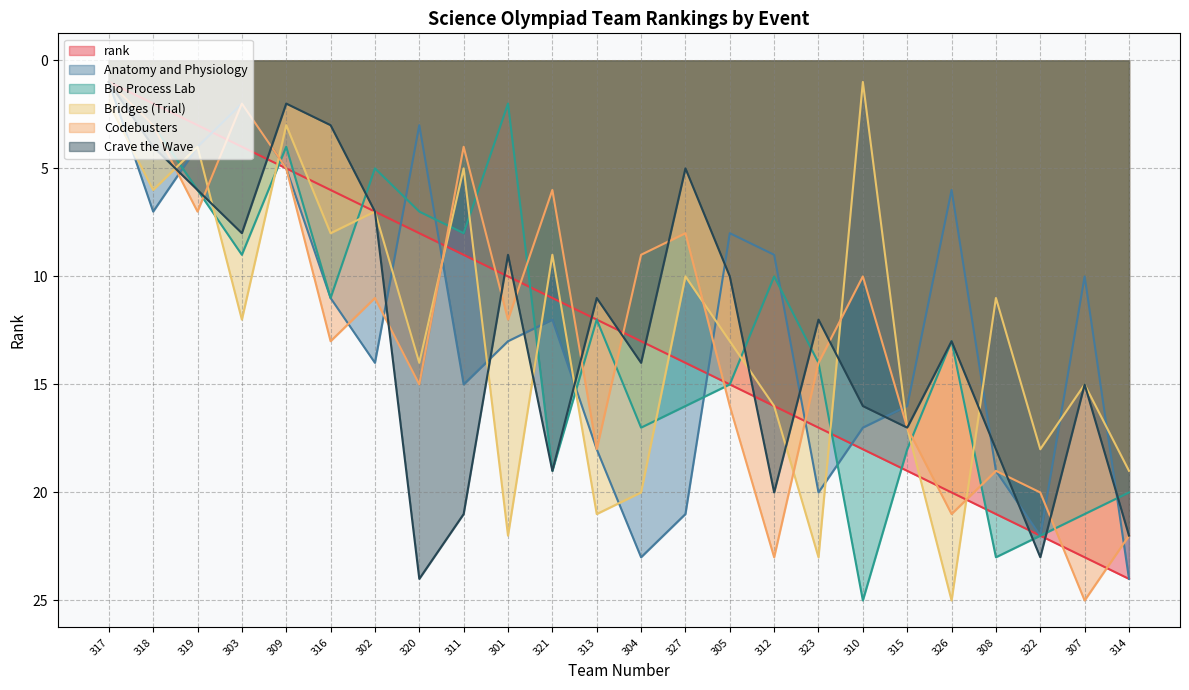

What is the spread (max minus min) of values at 301?

20